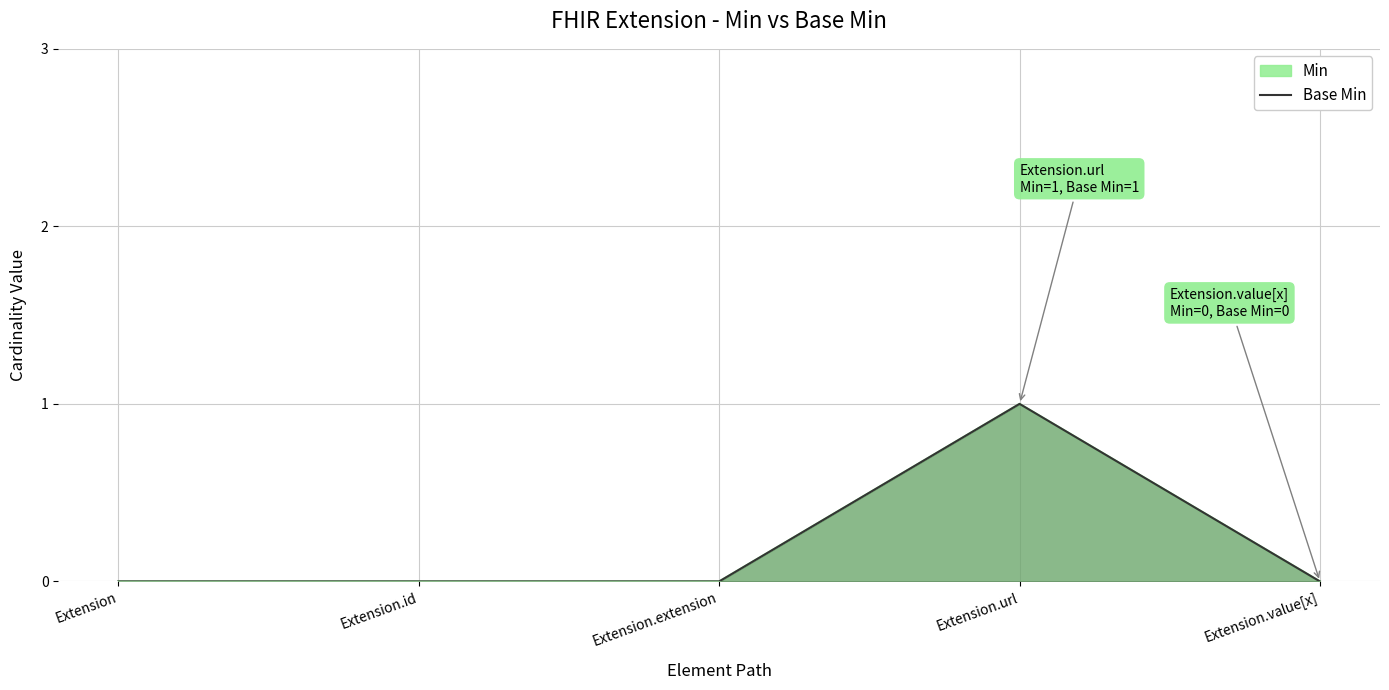

The Base Min series shows 0 at Extension.extension. True or false?

True